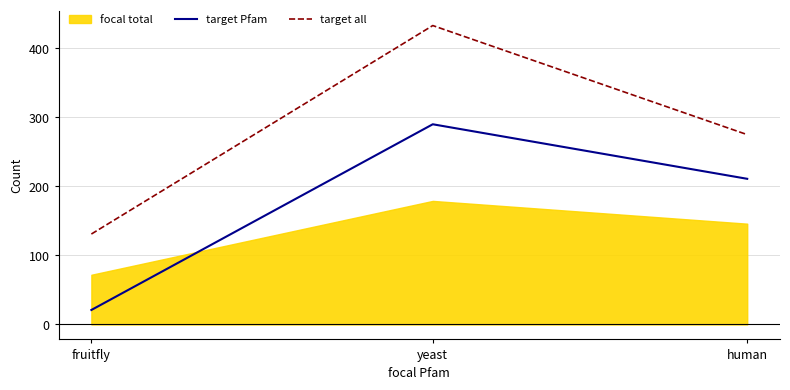

At which label does target Pfam first exceed 211?

yeast